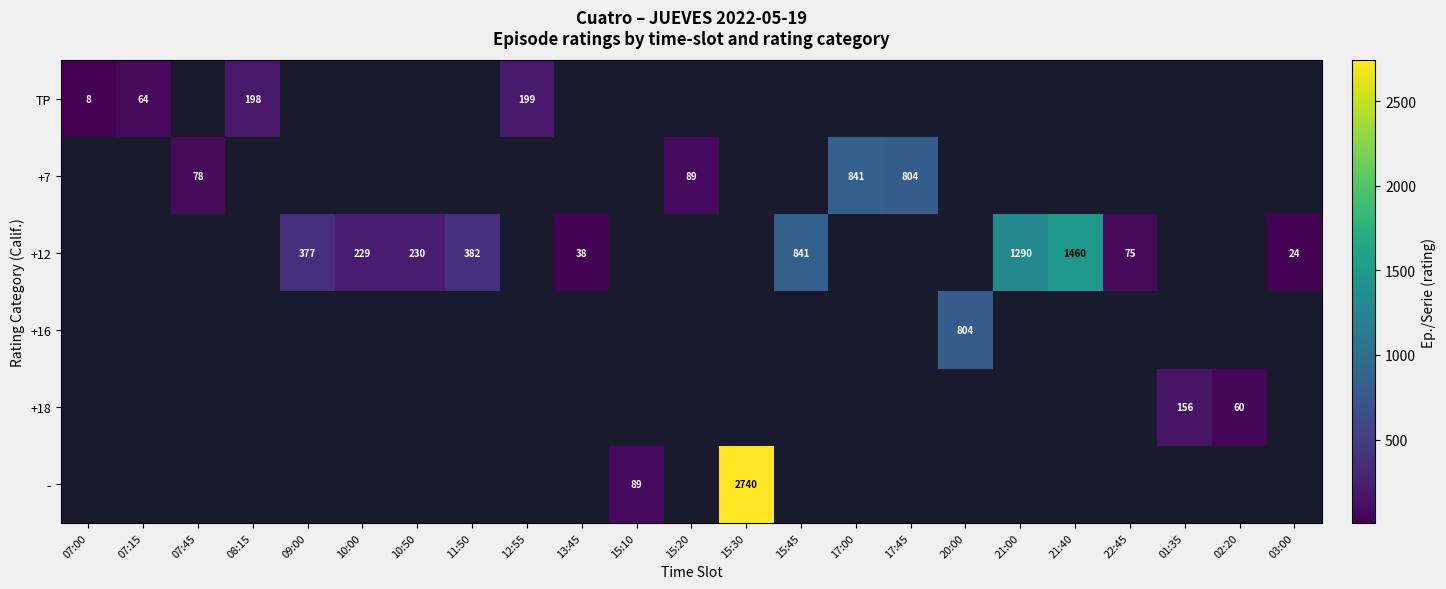

True or false: +7 has a value of 89 at 15:20.

True